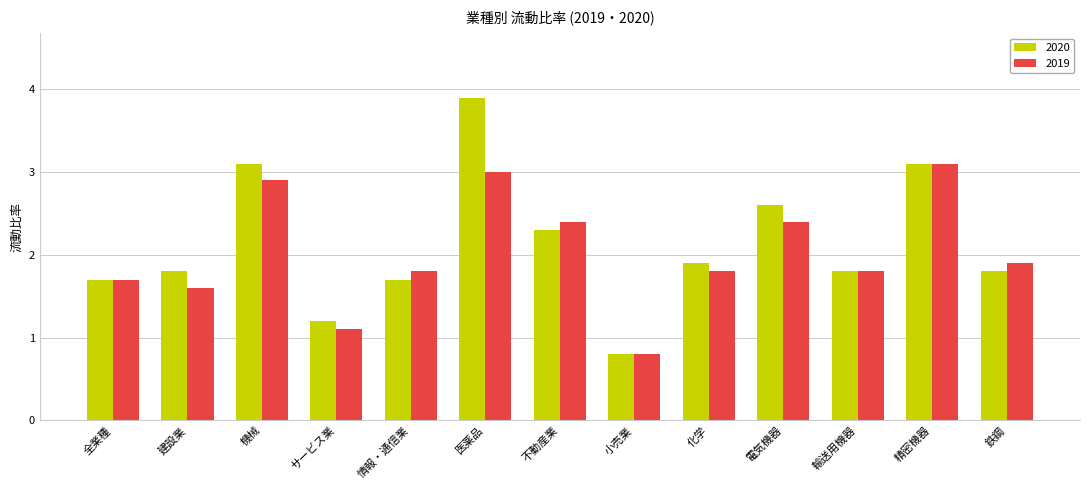

Where is 2019 nearest to the value 1?

サービス業